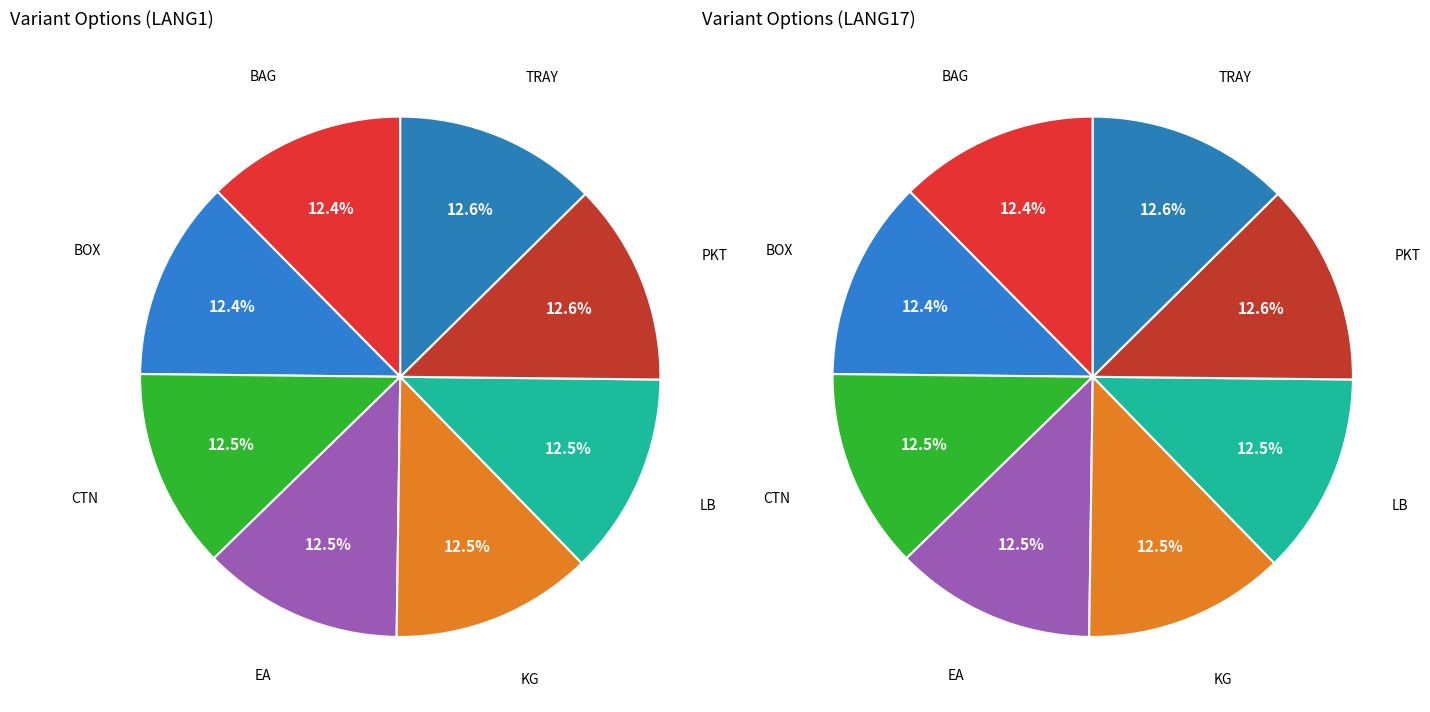

To the nearest percent, what portion does PKT represent?

13%